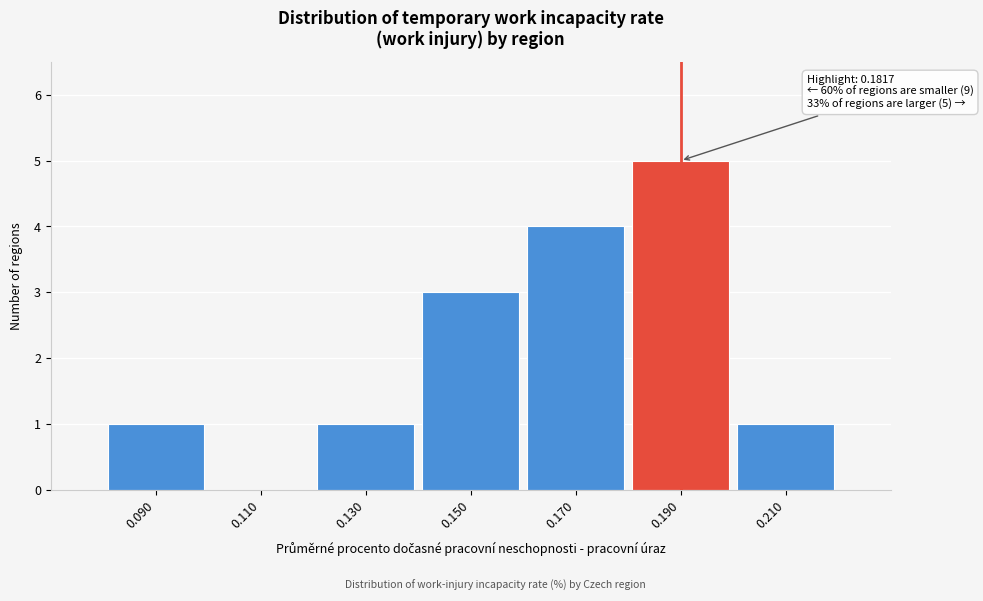

Over which range of the x-axis is the bar tallest?

0.18 to 0.20